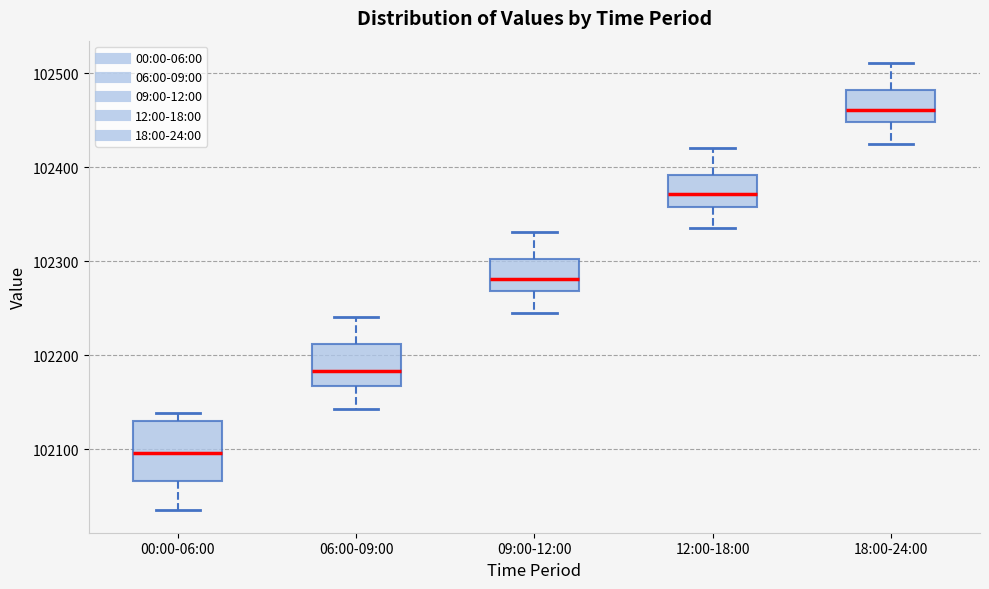

Reading left to right, transcribe this box plot: for each box, give where its median line is, the range the box spans, and where its two whiskers end, as read against the y-axis. The values are not printed on the chart, so give them approximately, as read against the axis.

00:00-06:00: median 102100, box 102070 to 102130, whiskers 102040 to 102140
06:00-09:00: median 102180, box 102170 to 102210, whiskers 102140 to 102240
09:00-12:00: median 102280, box 102270 to 102300, whiskers 102250 to 102330
12:00-18:00: median 102370, box 102360 to 102390, whiskers 102340 to 102420
18:00-24:00: median 102460, box 102450 to 102480, whiskers 102430 to 102510